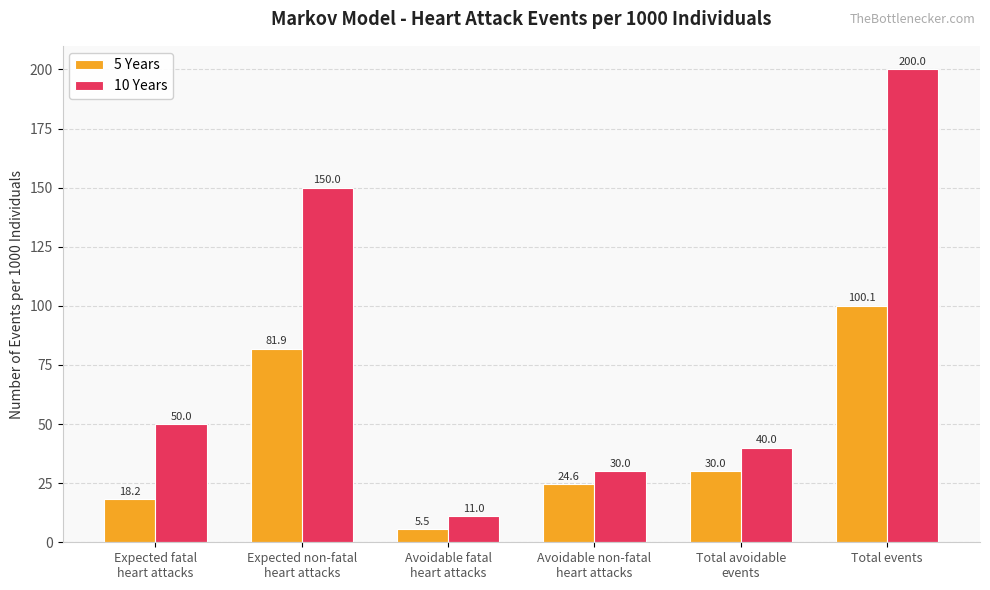

What value does the 5 Years series have at Avoidable non-fatal
heart attacks?

24.6